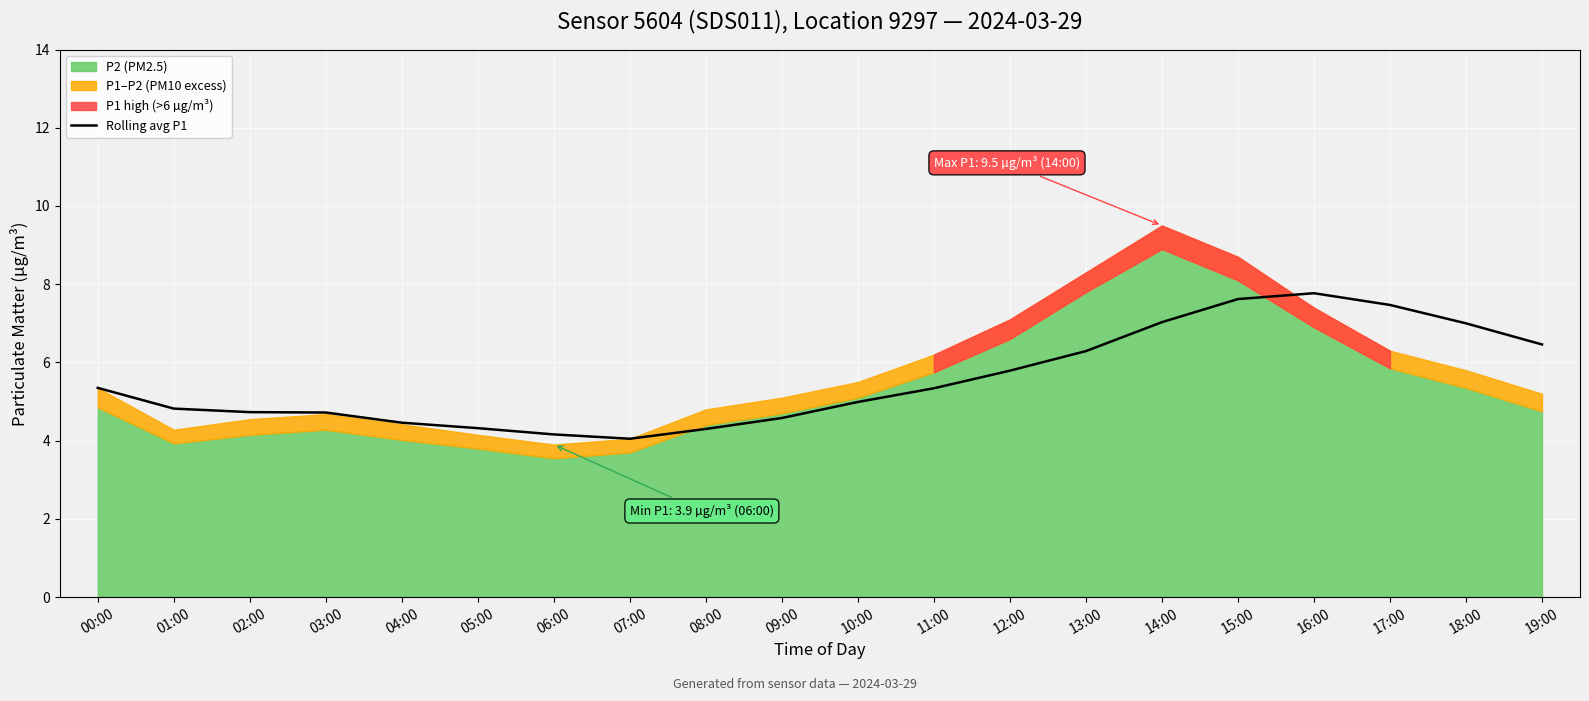

Reading right to left, list all the values displayed in this chart.

19:00=6.5	18:00=7.0	17:00=7.5	16:00=7.8	15:00=7.6	14:00=7.0	13:00=6.3	12:00=5.8	11:00=5.3	10:00=5.0	09:00=4.6	08:00=4.3	07:00=4.0	06:00=4.2	05:00=4.3	04:00=4.5	03:00=4.7	02:00=4.7	01:00=4.8	00:00=5.3